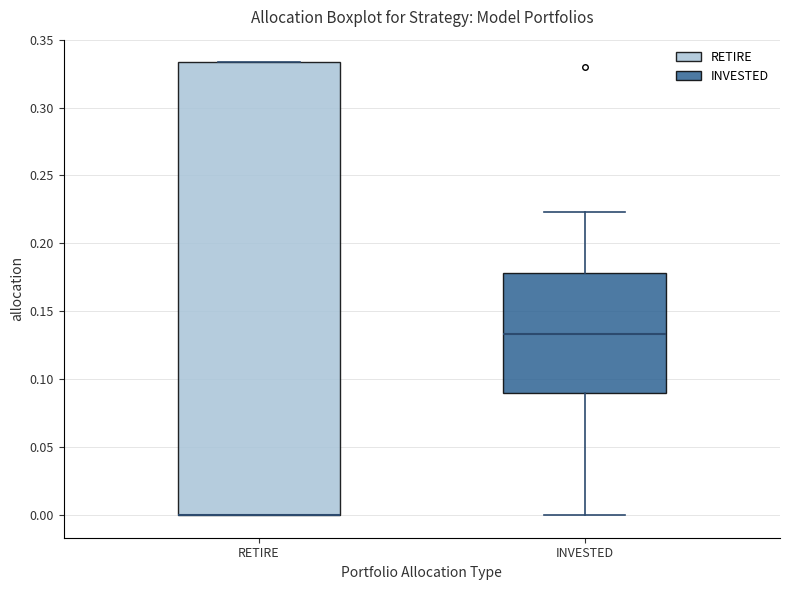

Reading left to right, read every box against the y-axis: the position of its median line, the range the box covers, and the ends of its whiskers. The values are not printed on the chart, so give them approximately, as read against the axis.

RETIRE: median 0.000 (drawn on the box's lower edge), box 0.000 to 0.335, whiskers 0.000 to 0.335
INVESTED: median 0.135, box 0.090 to 0.180, whiskers 0.000 to 0.225